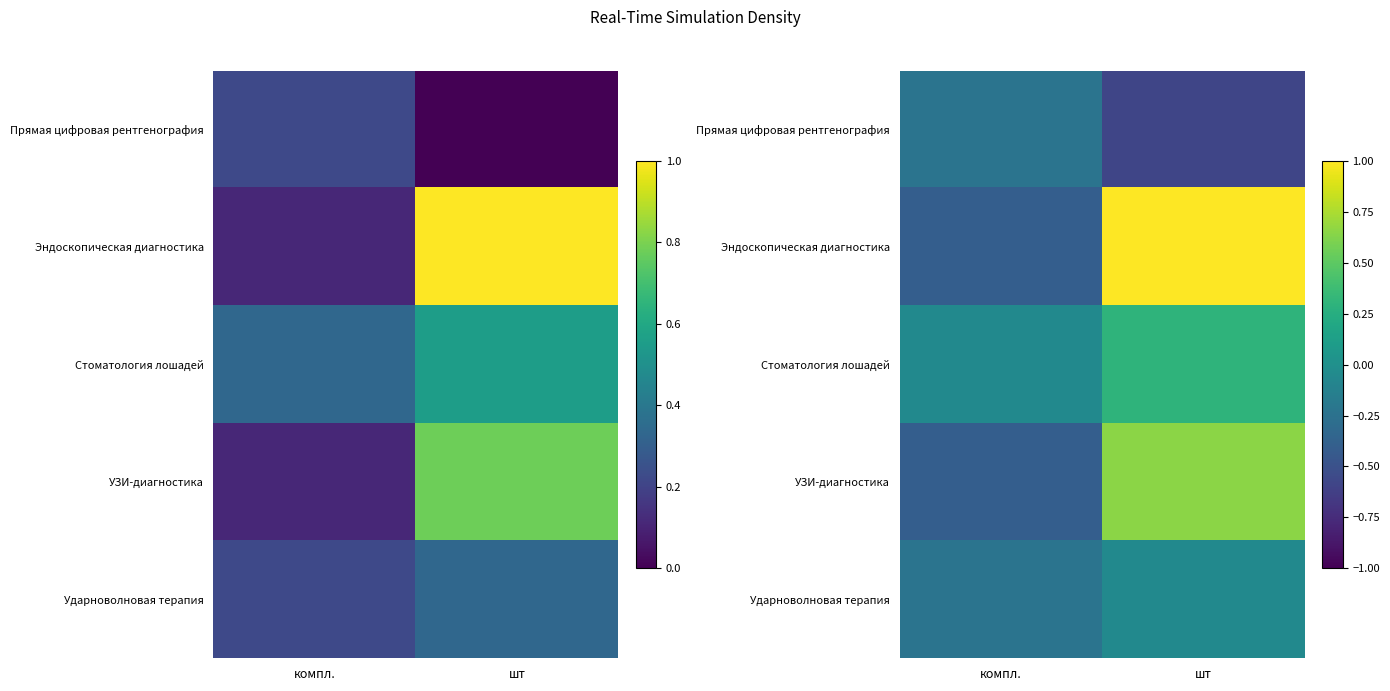

At how many categories does at least one series exceed 0?

1